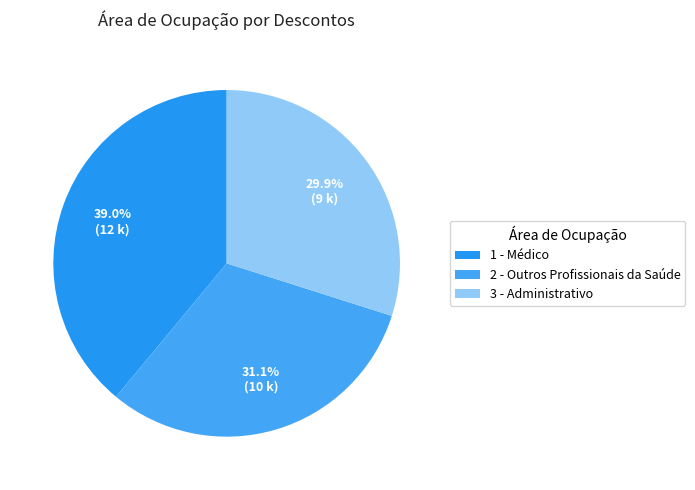

To the nearest percent, what is the average slice percentage?

33%